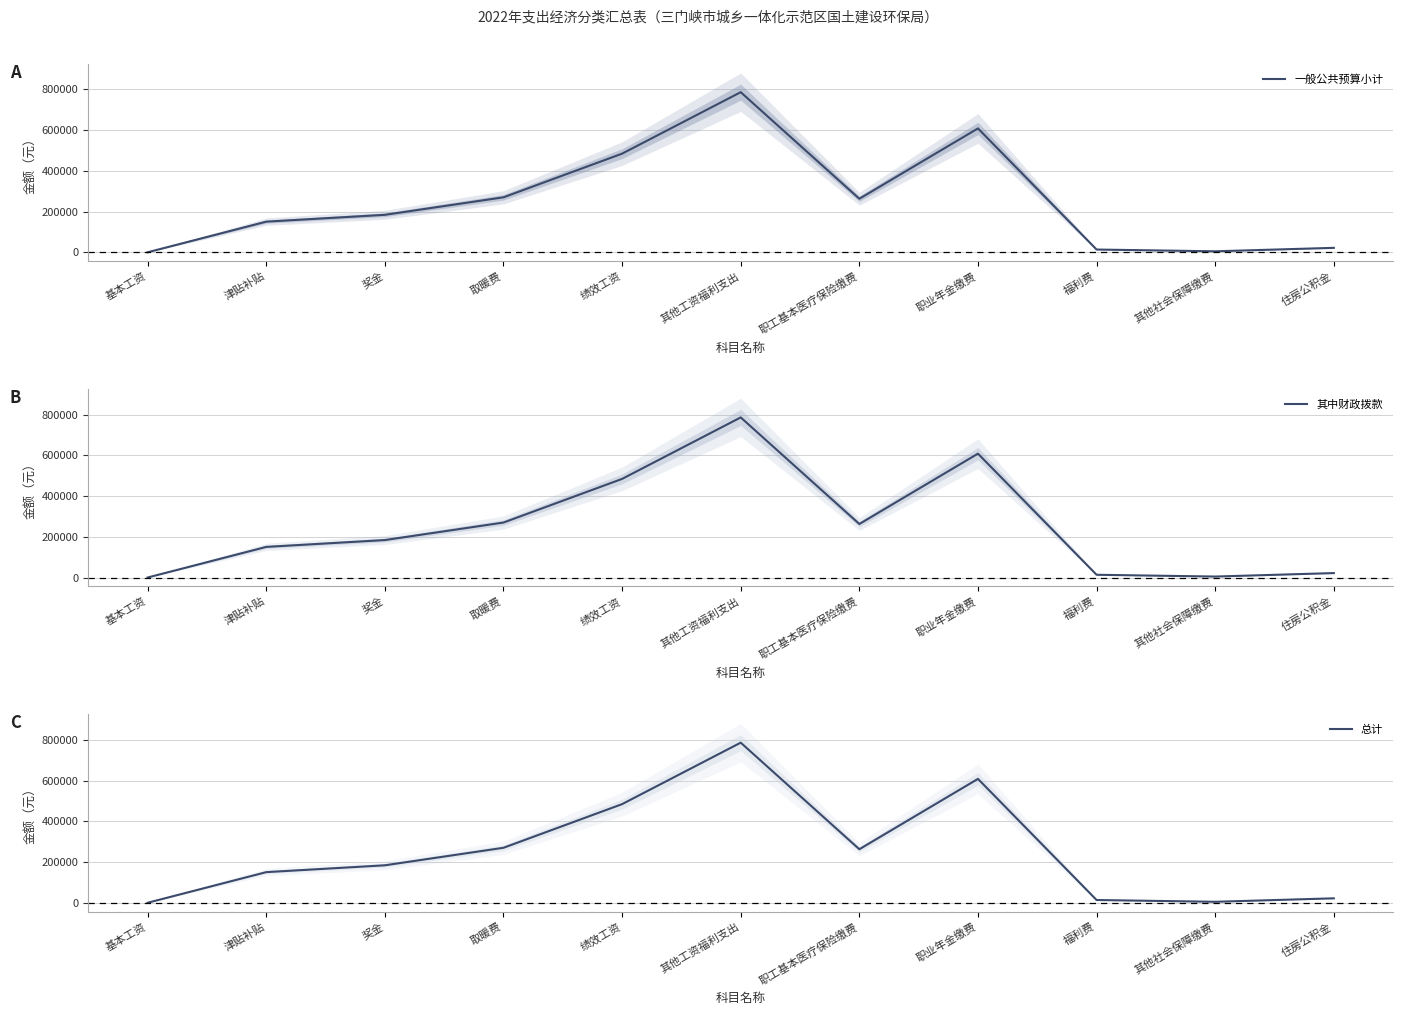

Which series has the largest range (max minus min)?

一般公共预算小计